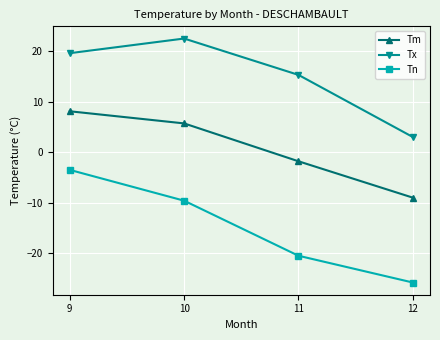

What is the difference between the highest and lowest values at 12?

28.8